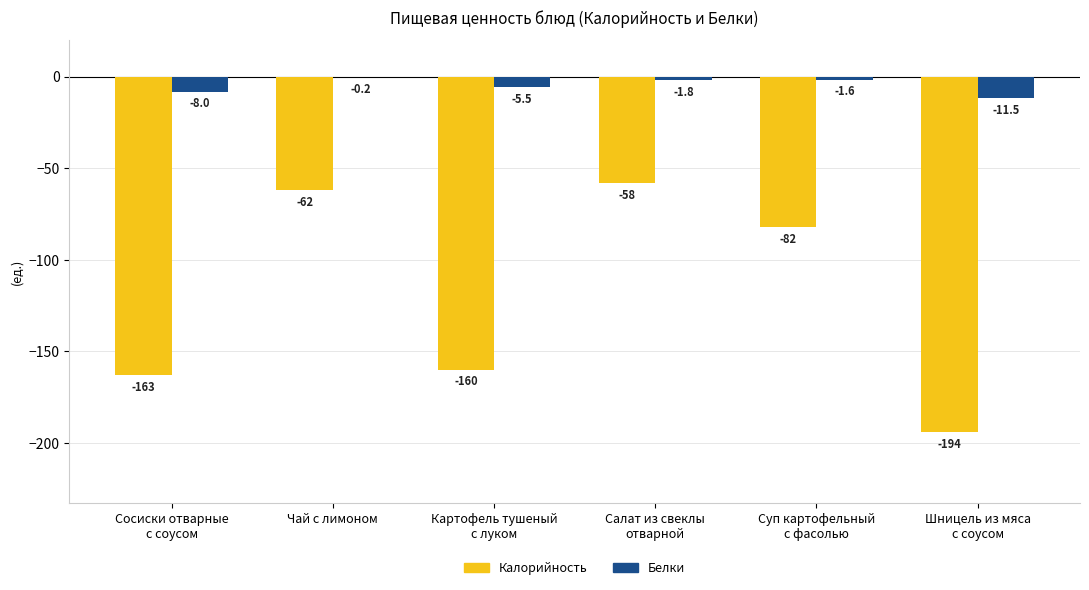

Reading right to left, extract all data points from this chart.

Калорийность: Шницель из мяса
с соусом=-194.0	Суп картофельный
с фасолью=-82.0	Салат из свеклы
отварной=-58.0	Картофель тушеный
с луком=-160.0	Чай с лимоном=-62.0	Сосиски отварные
с соусом=-163.0
Белки: Шницель из мяса
с соусом=-11.5	Суп картофельный
с фасолью=-1.6	Салат из свеклы
отварной=-1.8	Картофель тушеный
с луком=-5.5	Чай с лимоном=-0.2	Сосиски отварные
с соусом=-8.0